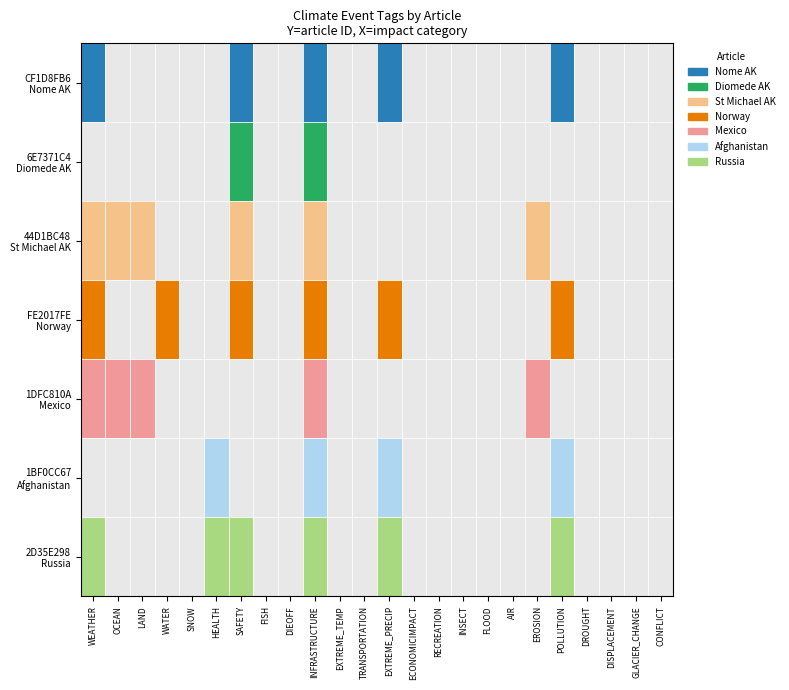

How many values in 2D35E298 are above zero?

6